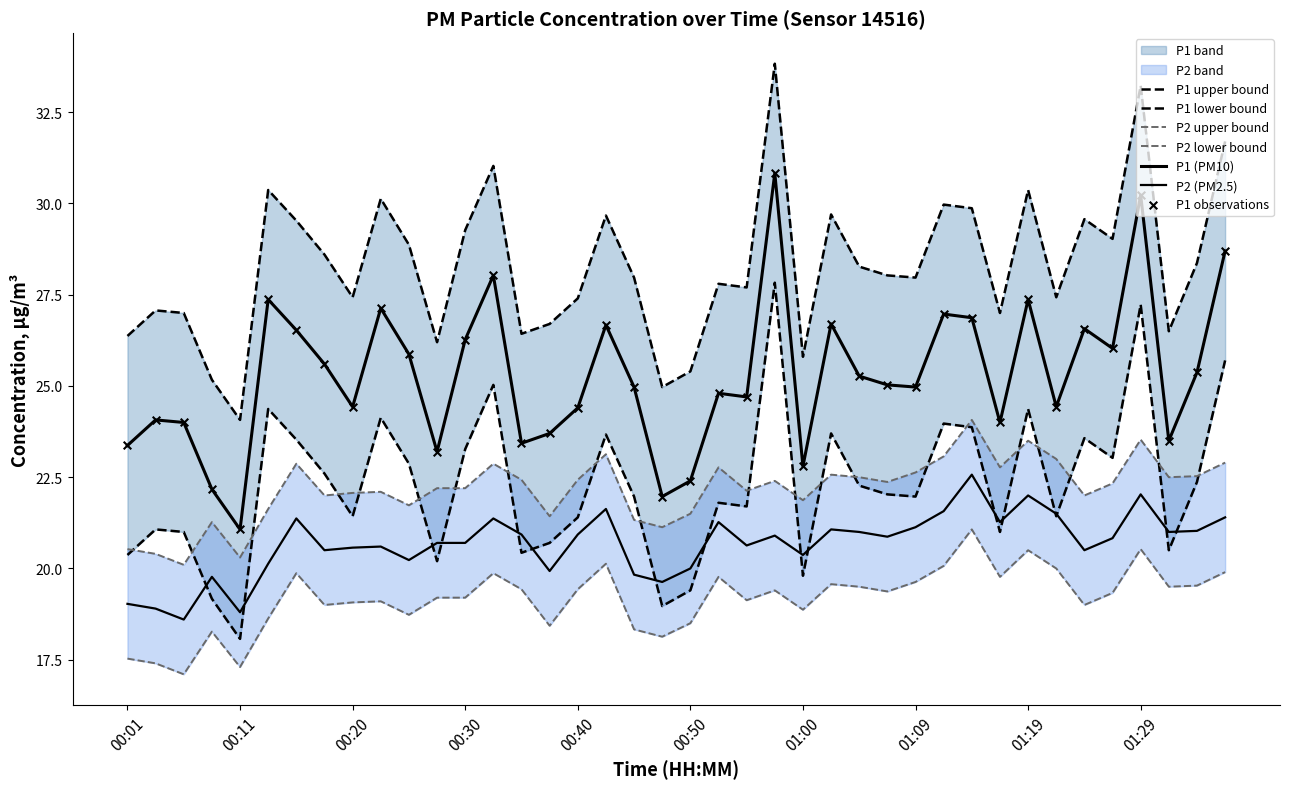

At how many categories does at least one series exceed 32?

2